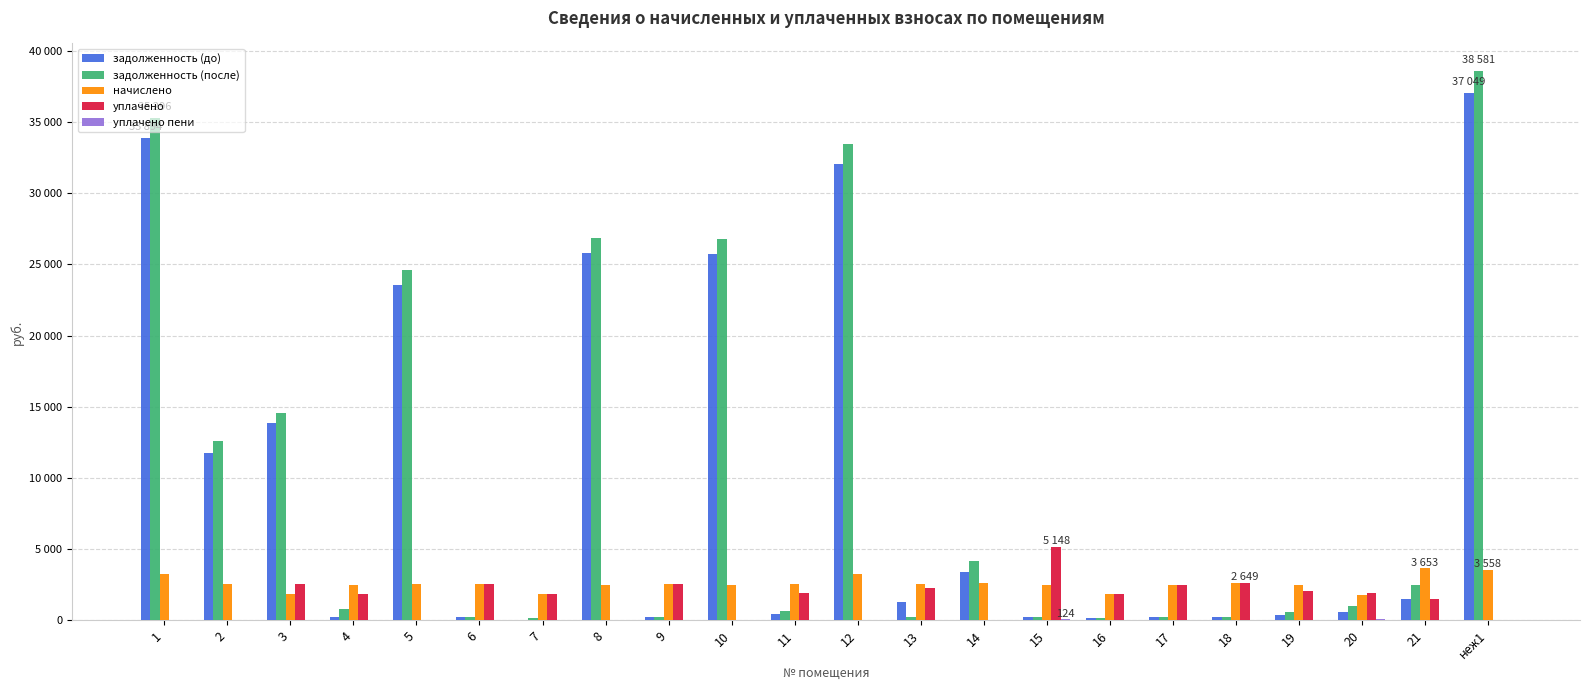

True or false: начислено has a value of 4066.6 at 5.

False